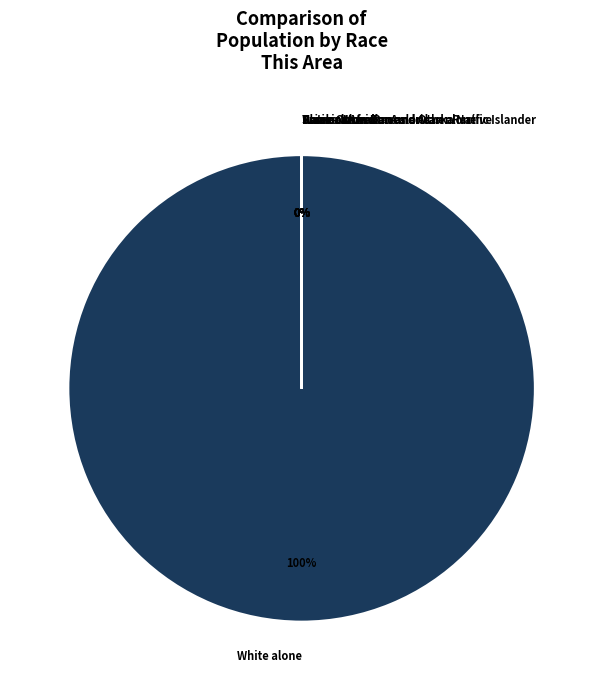

Does any single category account for the majority?

Yes